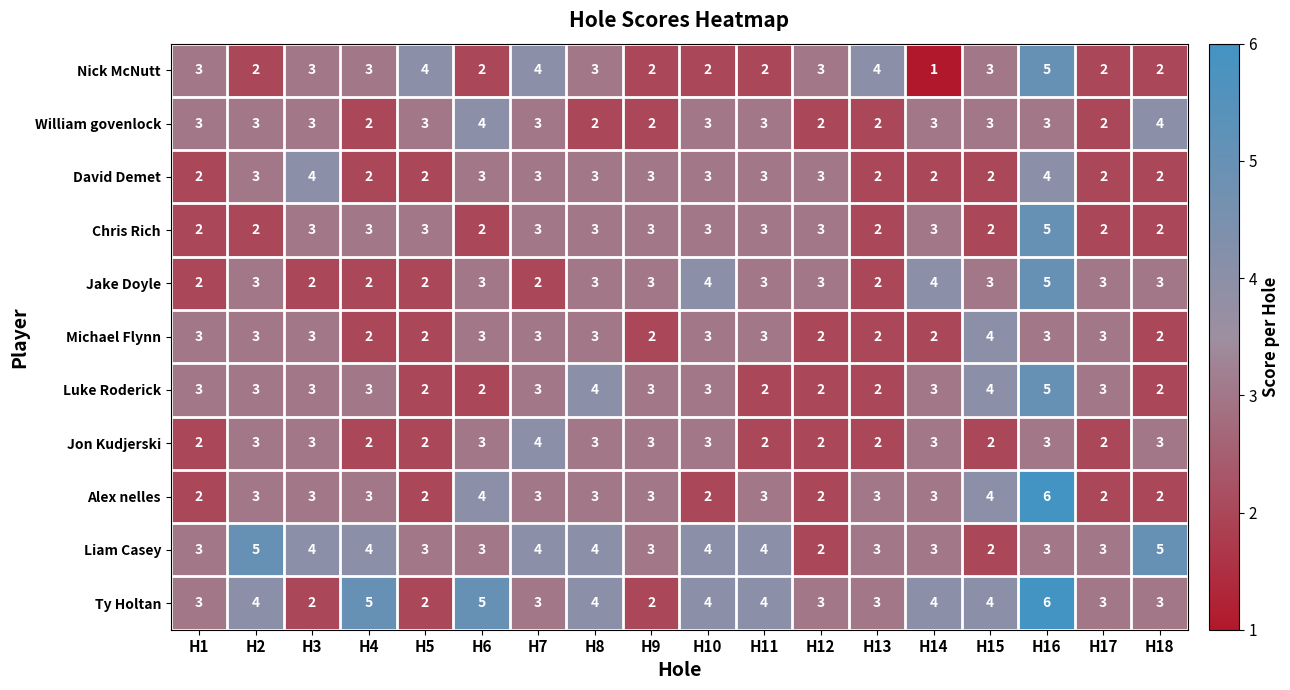

Between H8 and H15, which series saw the biggest shift?

Liam Casey